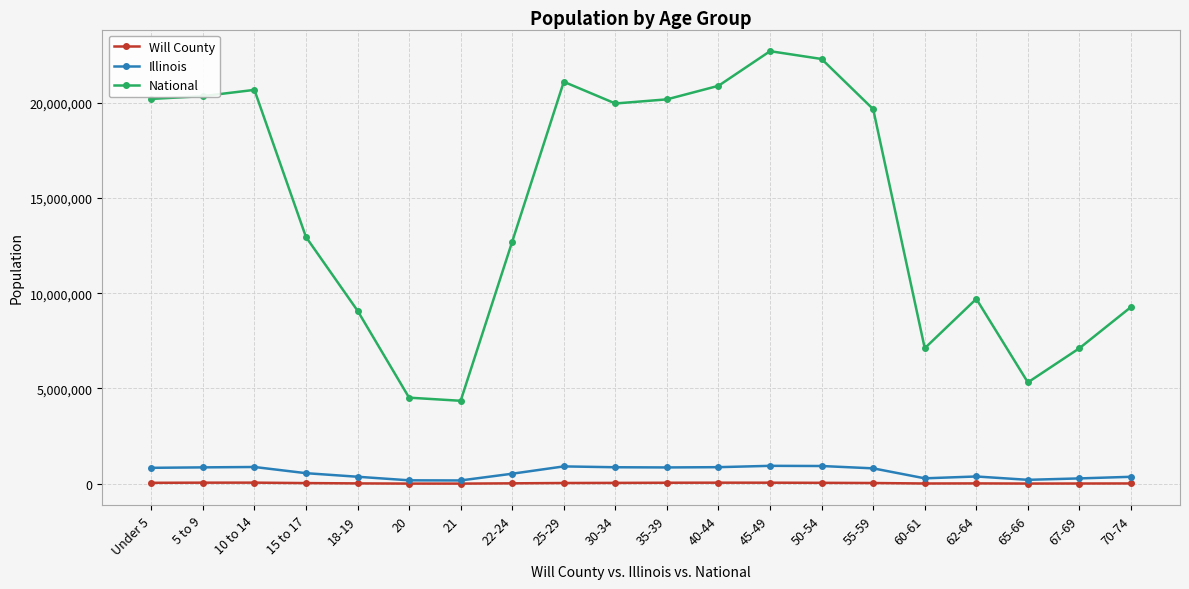

Does the chart have visible grid lines?

Yes